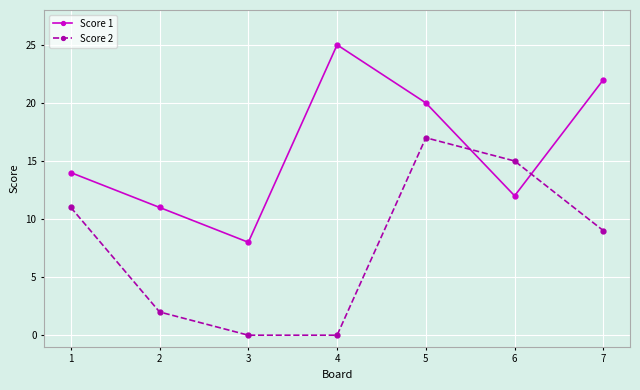

Count the number of data series in this chart.

2